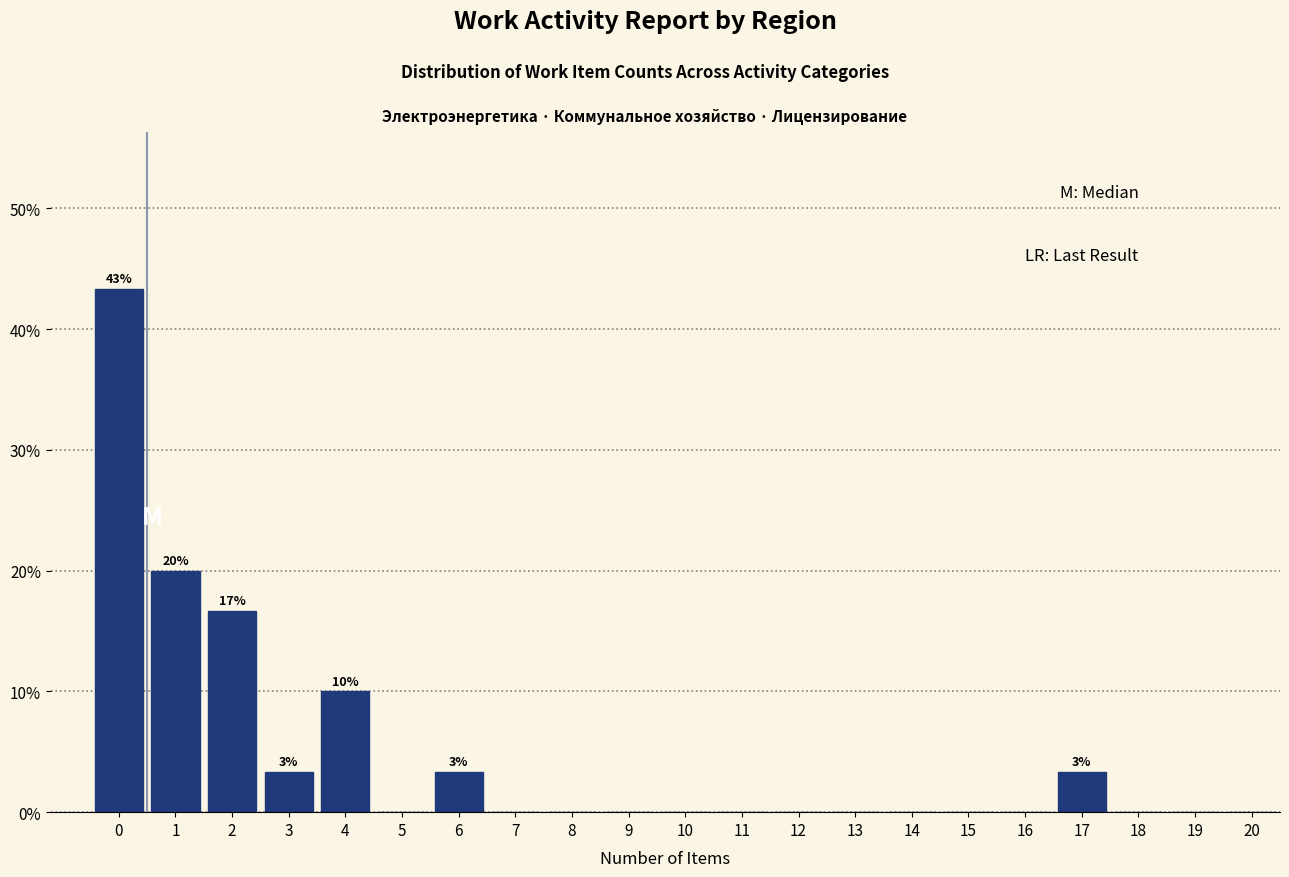

Reading left to right, transcribe all the data shown in this chart.

0=43.3	1=20.0	2=16.7	3=3.3	4=10.0	5=0.0	6=3.3	7=0.0	8=0.0	9=0.0	10=0.0	11=0.0	12=0.0	13=0.0	14=0.0	15=0.0	16=0.0	17=3.3	18=0.0	19=0.0	20=0.0